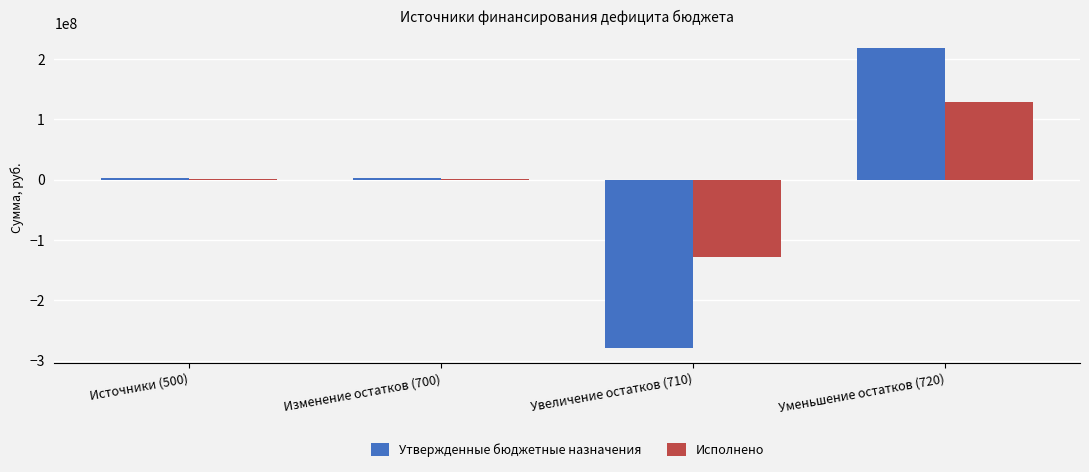

The value of Утвержденные бюджетные назначения at Увеличение остатков (710) is -278833791.2. True or false?

True